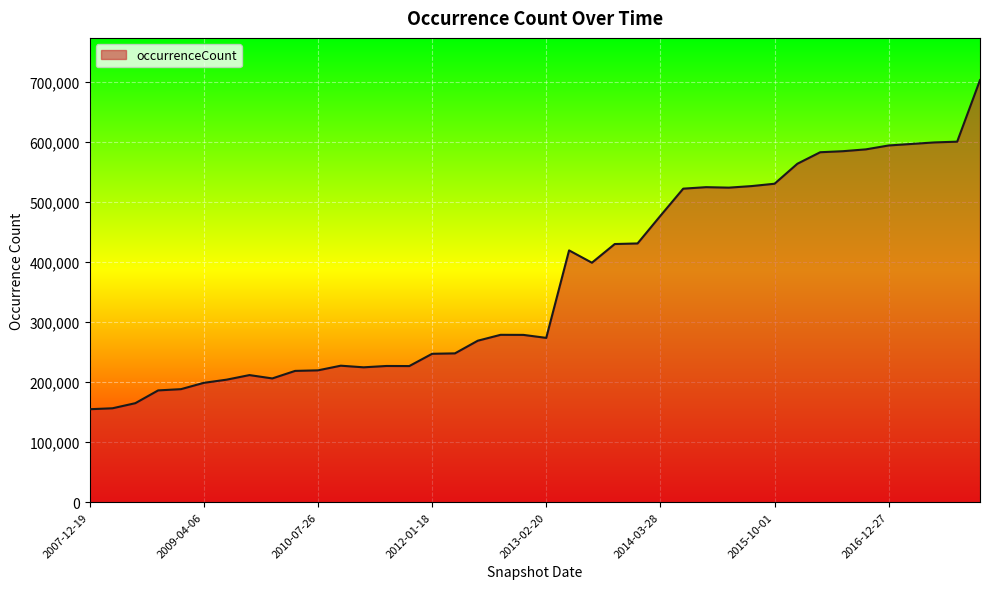

What is the greatest value displayed?

703475